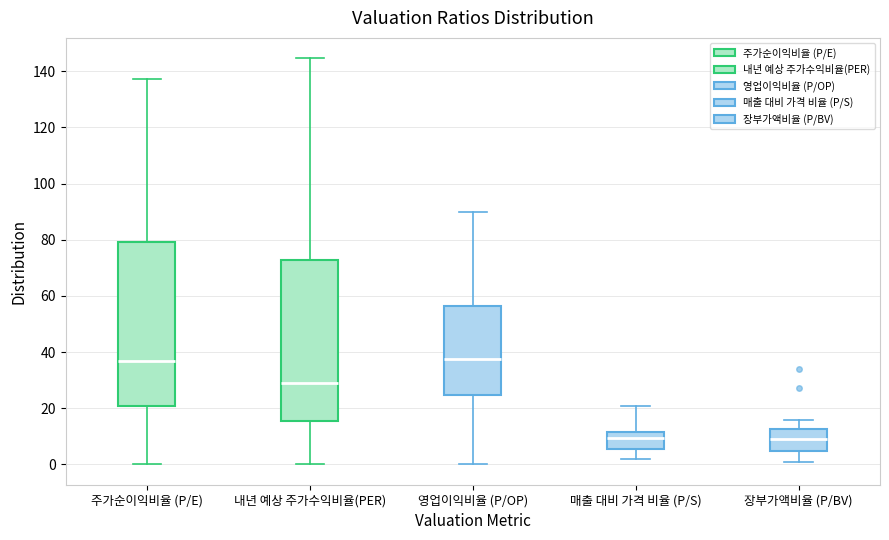

Reading left to right, transcribe this box plot: for each box, give where its median line is, the range the box spans, and where its two whiskers end, as read against the y-axis. The values are not printed on the chart, so give them approximately, as read against the axis.

주가순이익비율 (P/E): median 36, box 20 to 80, whiskers 0 to 138
내년 예상 주가수익비율(PER): median 30, box 16 to 72, whiskers 0 to 144
영업이익비율 (P/OP): median 38, box 24 to 56, whiskers 0 to 90
매출 대비 가격 비율 (P/S): median 10, box 6 to 12, whiskers 2 to 20
장부가액비율 (P/BV): median 8, box 4 to 12, whiskers 0 to 16